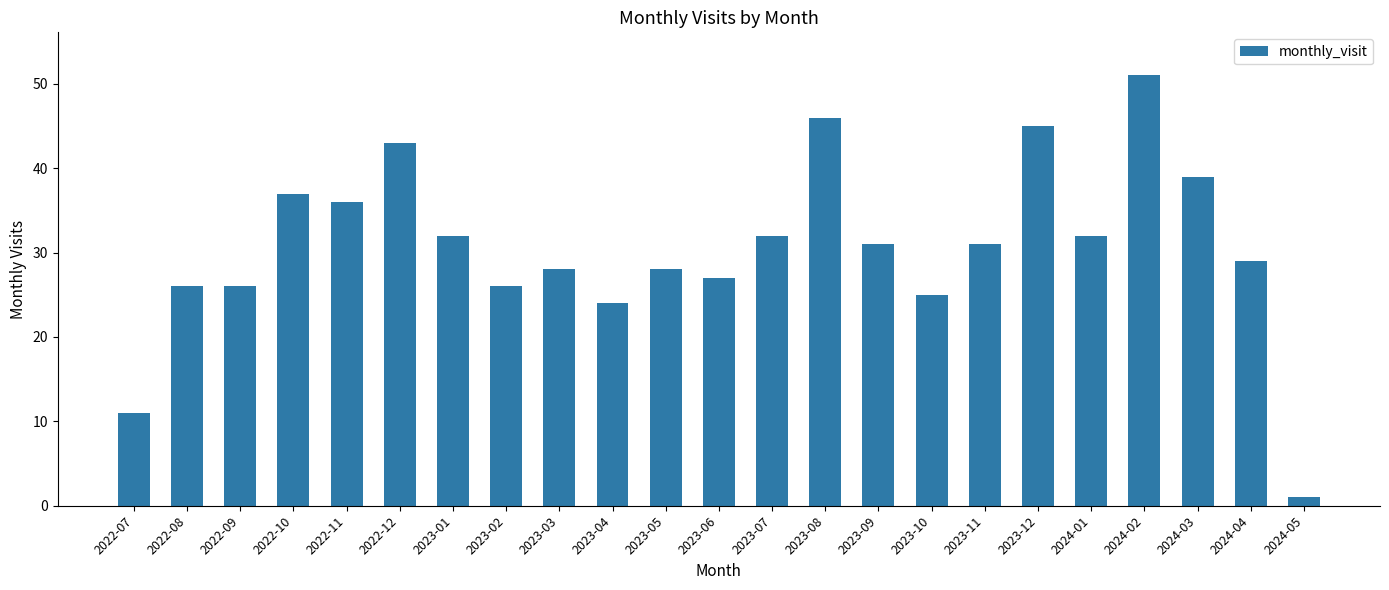

The chart shows a value of 12 at 2022-11. True or false?

False